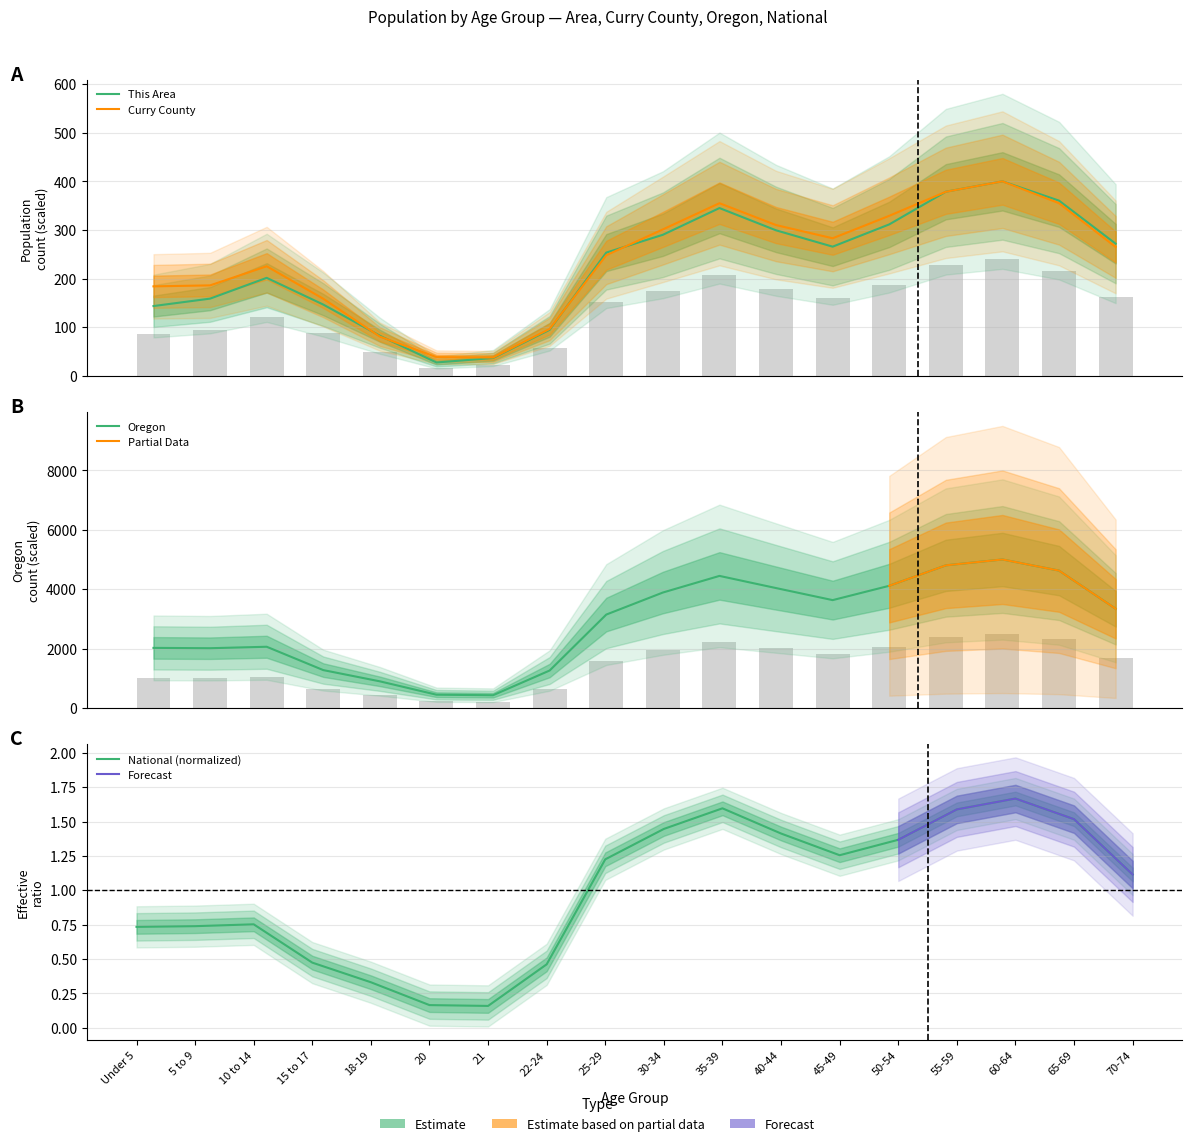

Reading right to left, what are all the values shown in this chart?

This Area: 70-74=271.8	65-69=360.3	60-64=400.0	55-59=378.6	50-54=311.5	45-49=265.6	40-44=299.2	35-39=345.0	30-34=290.1	25-29=253.4	22-24=94.7	21=36.6	20=27.5	18-19=82.4	15 to 17=146.6	10 to 14=201.5	5 to 9=158.8	Under 5=143.5
Curry County: 70-74=265.0	65-69=355.0	60-64=400.0	55-59=378.5	50-54=329.1	45-49=282.9	40-44=310.0	35-39=355.0	30-34=301.1	25-29=248.0	22-24=96.5	21=37.7	20=38.5	18-19=80.6	15 to 17=158.5	10 to 14=225.3	5 to 9=186.0	Under 5=184.0
Oregon: 70-74=3340.2	65-69=4625.2	60-64=5000.0	55-59=4802.6	50-54=4113.6	45-49=3631.1	40-44=4036.9	35-39=4446.6	30-34=3886.6	25-29=3144.3	22-24=1260.2	21=427.3	20=444.7	18-19=895.3	15 to 17=1273.7	10 to 14=2060.2	5 to 9=2011.0	Under 5=2022.1
National: 70-74=1.1	65-69=1.5	60-64=1.7	55-59=1.6	50-54=1.4	45-49=1.3	40-44=1.4	35-39=1.6	30-34=1.4	25-29=1.2	22-24=0.5	21=0.2	20=0.2	18-19=0.3	15 to 17=0.5	10 to 14=0.8	5 to 9=0.7	Under 5=0.7